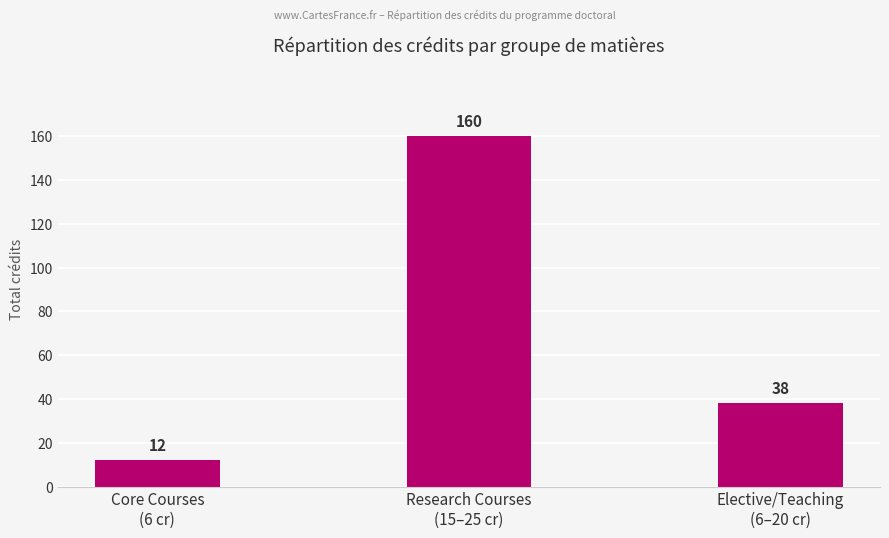

What is the value of the 2nd bar from the left?

160